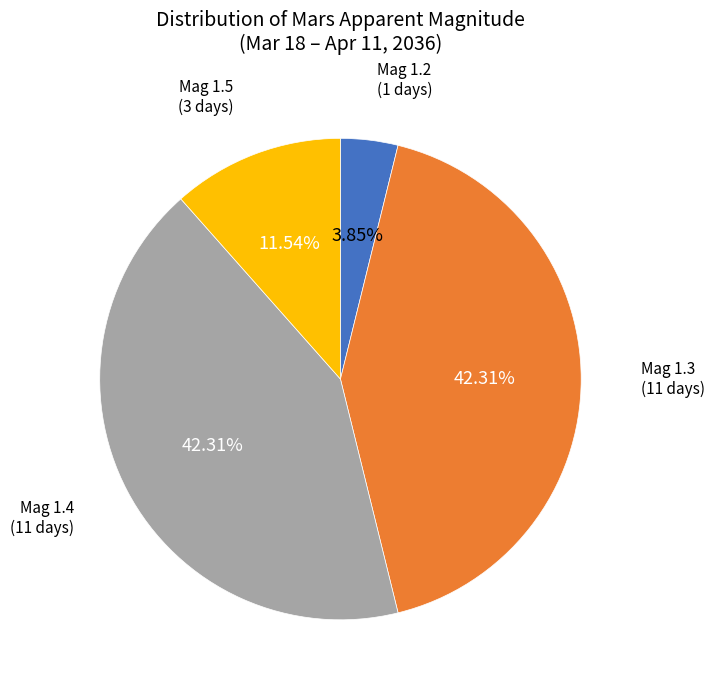

Which category has the smallest portion of the pie?

Mag 1.2